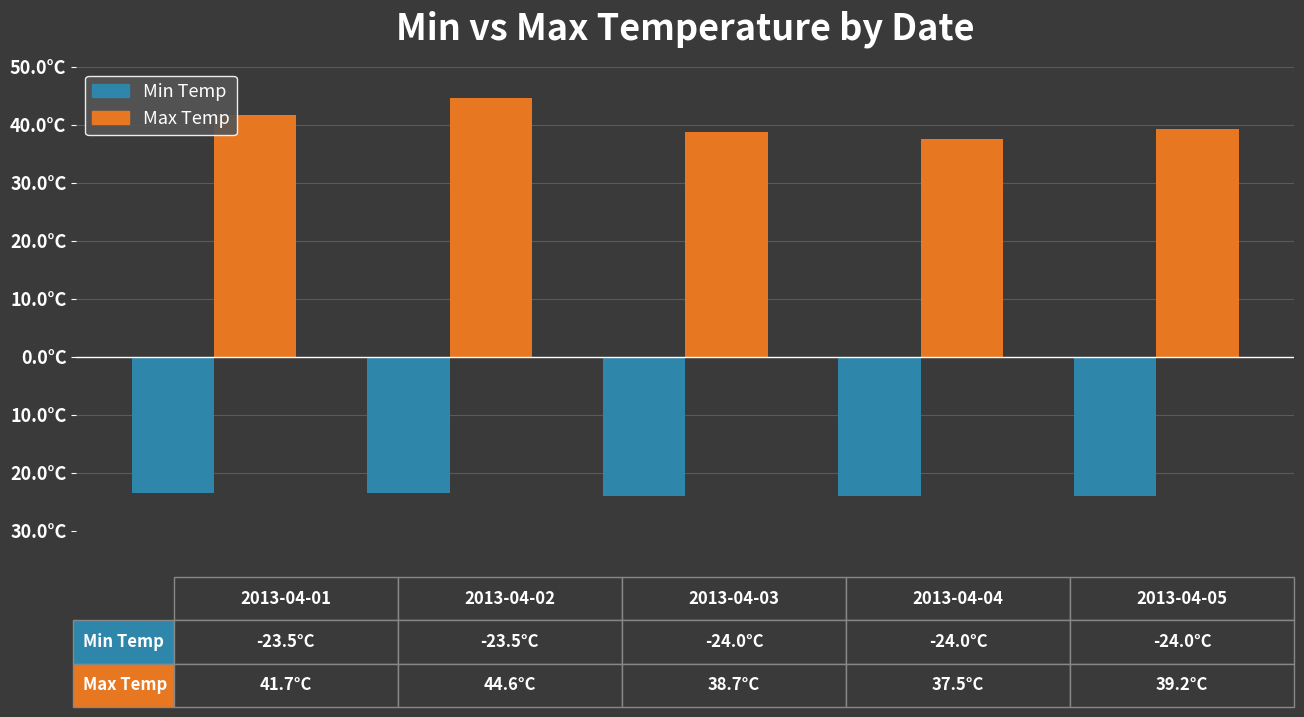

What are all the series names shown in the legend?

Min Temp, Max Temp